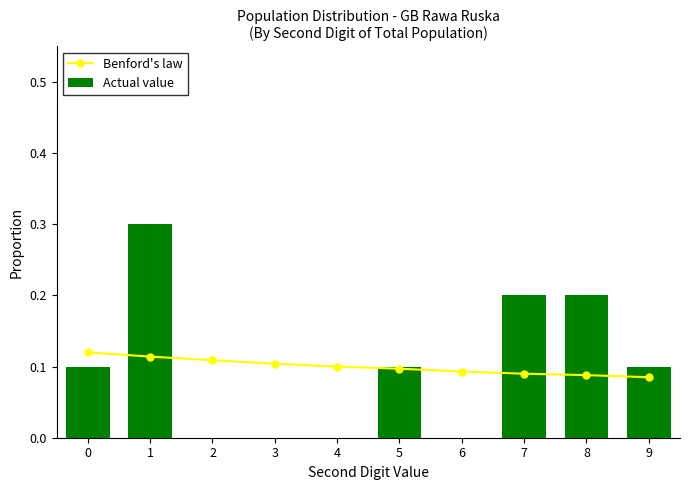

At which category is the sum across all series the highest?

1